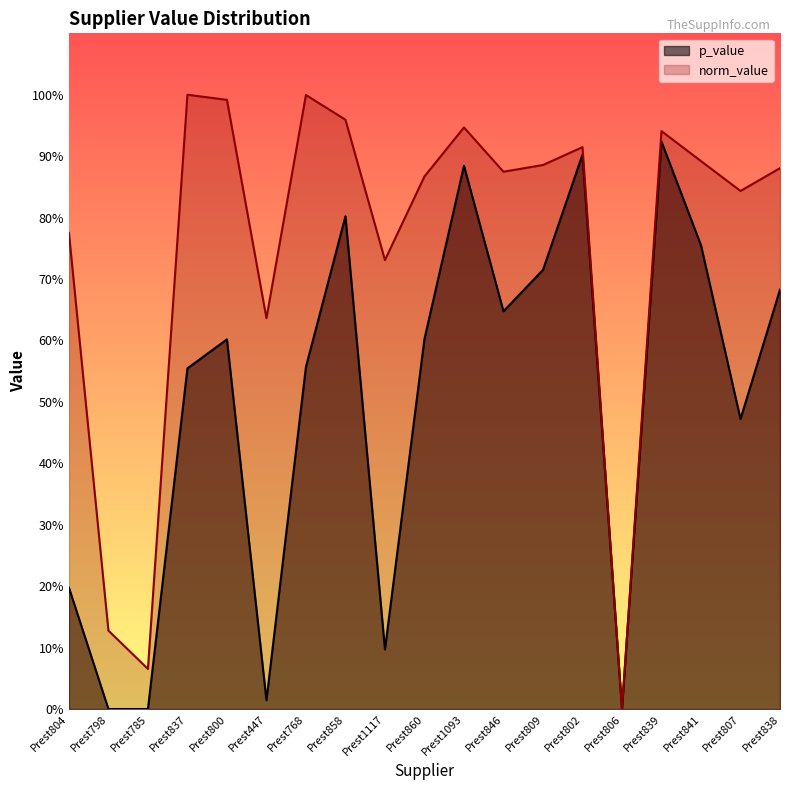

Reading left to right, transcribe all the data shown in this chart.

p_value: Prest804=0.2	Prest798=0.0	Prest785=0.0	Prest837=0.6	Prest800=0.6	Prest447=0.0	Prest768=0.6	Prest858=0.8	Prest1117=0.1	Prest860=0.6	Prest1093=0.9	Prest846=0.6	Prest809=0.7	Prest802=0.9	Prest806=0.0	Prest839=0.9	Prest841=0.8	Prest807=0.5	Prest838=0.7
norm_value: Prest804=0.8	Prest798=0.1	Prest785=0.1	Prest837=1.0	Prest800=1.0	Prest447=0.6	Prest768=1.0	Prest858=1.0	Prest1117=0.7	Prest860=0.9	Prest1093=0.9	Prest846=0.9	Prest809=0.9	Prest802=0.9	Prest806=0.0	Prest839=0.9	Prest841=0.9	Prest807=0.8	Prest838=0.9